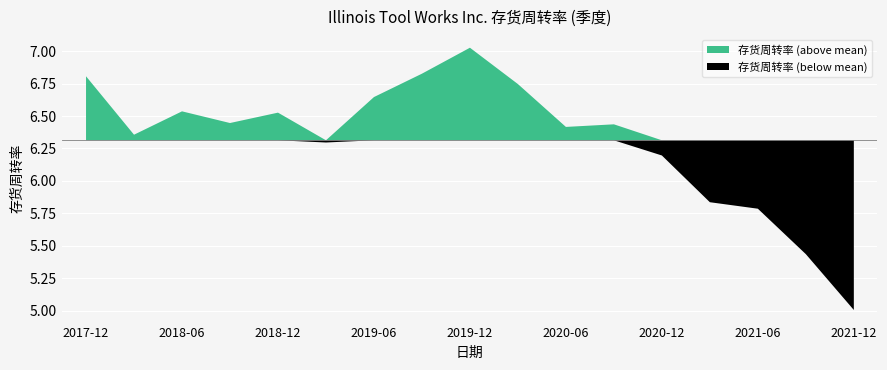

Read the value at 2020-03-31.

6.8